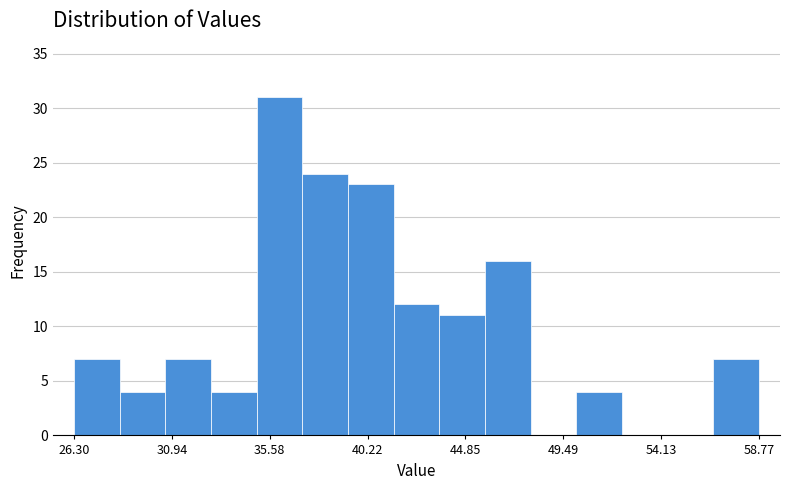

Over which range of the x-axis is the bar tallest?

35.0 to 37.0